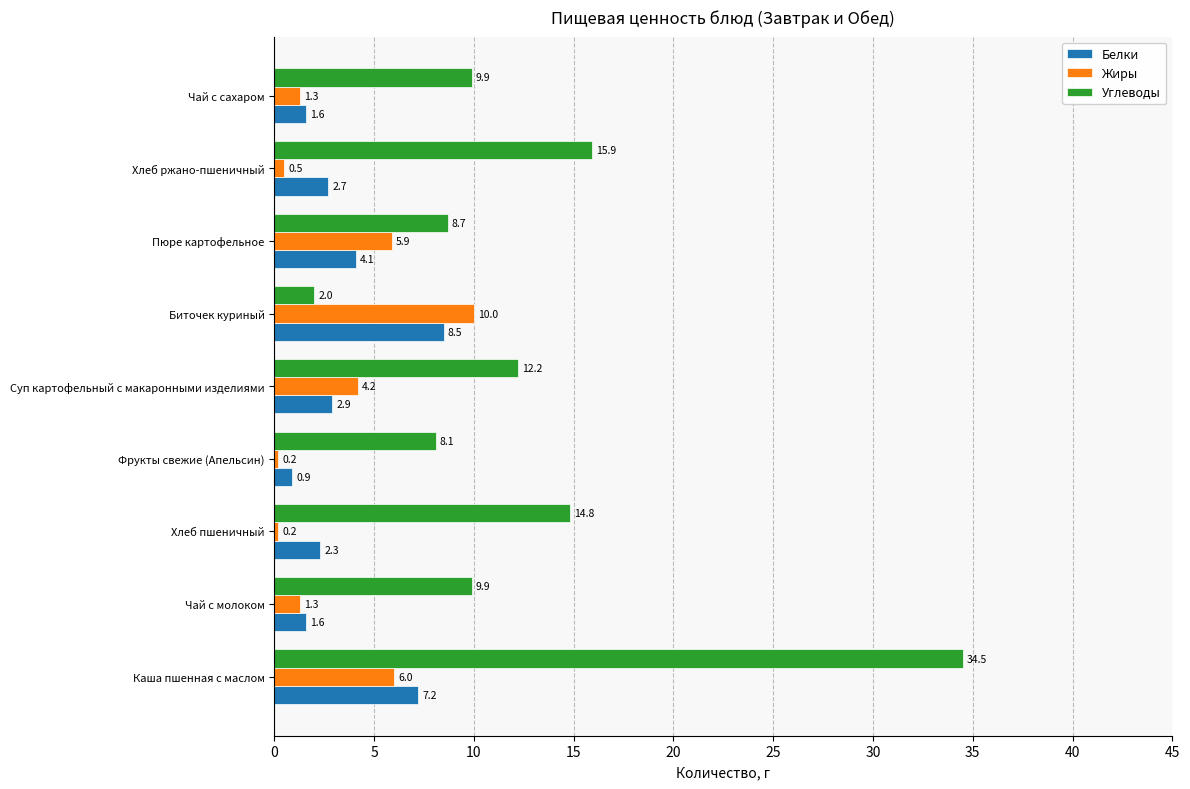

What value does the Жиры series have at Хлеб ржано-пшеничный?

0.5